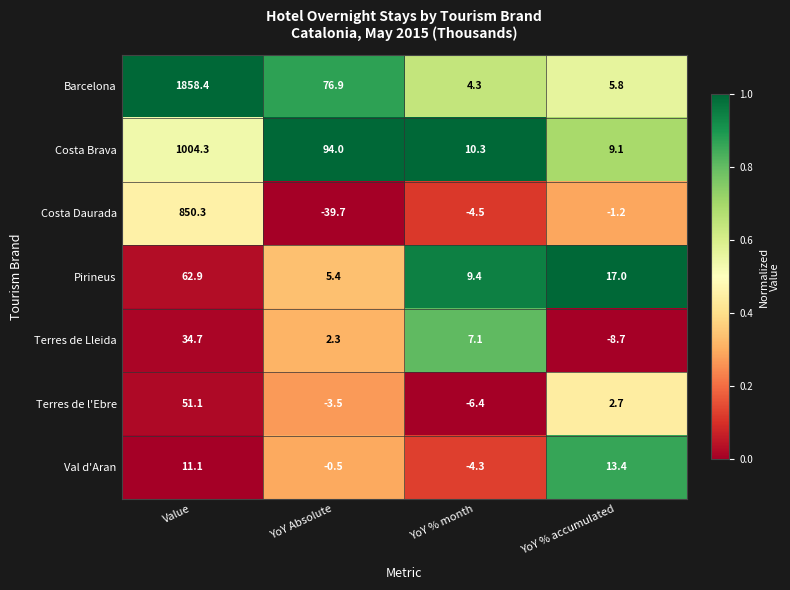

What is the maximum value for Costa Daurada?

850.3